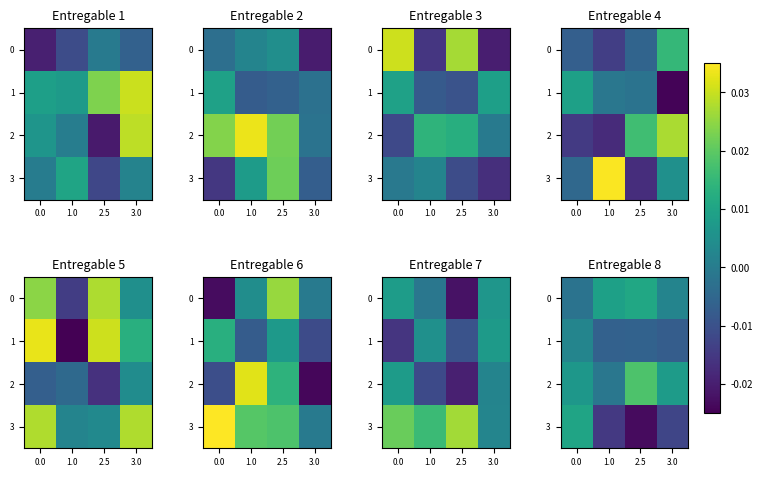

Rank the series by their average value, from lowest to highest.

3, 1, 0, 2